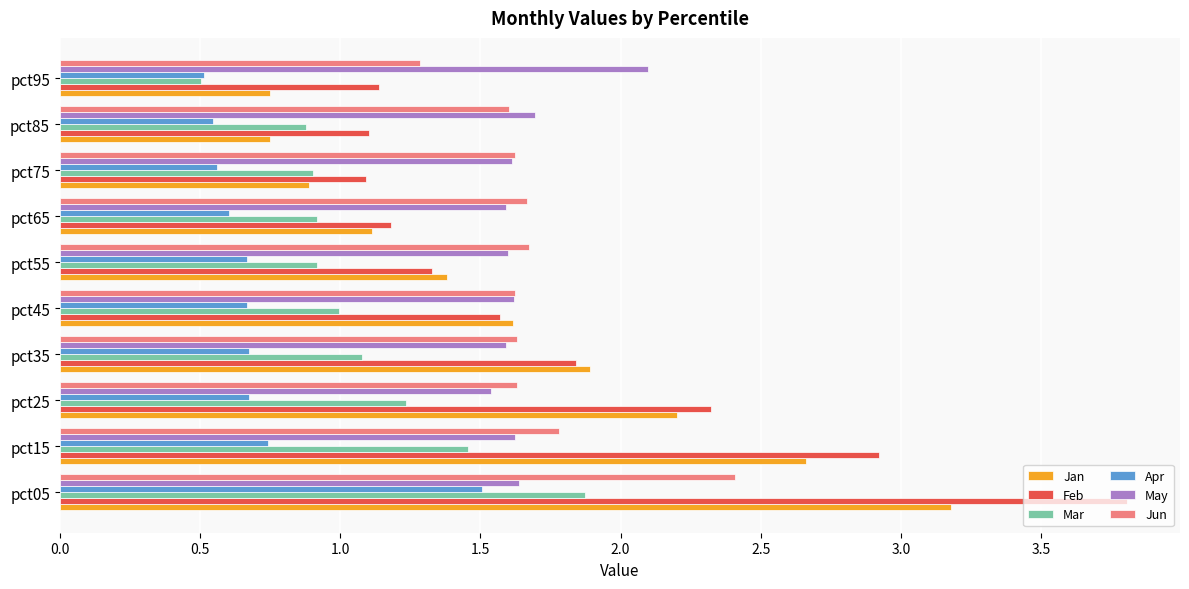

Which series changed the most between pct45 and pct95?

Jan